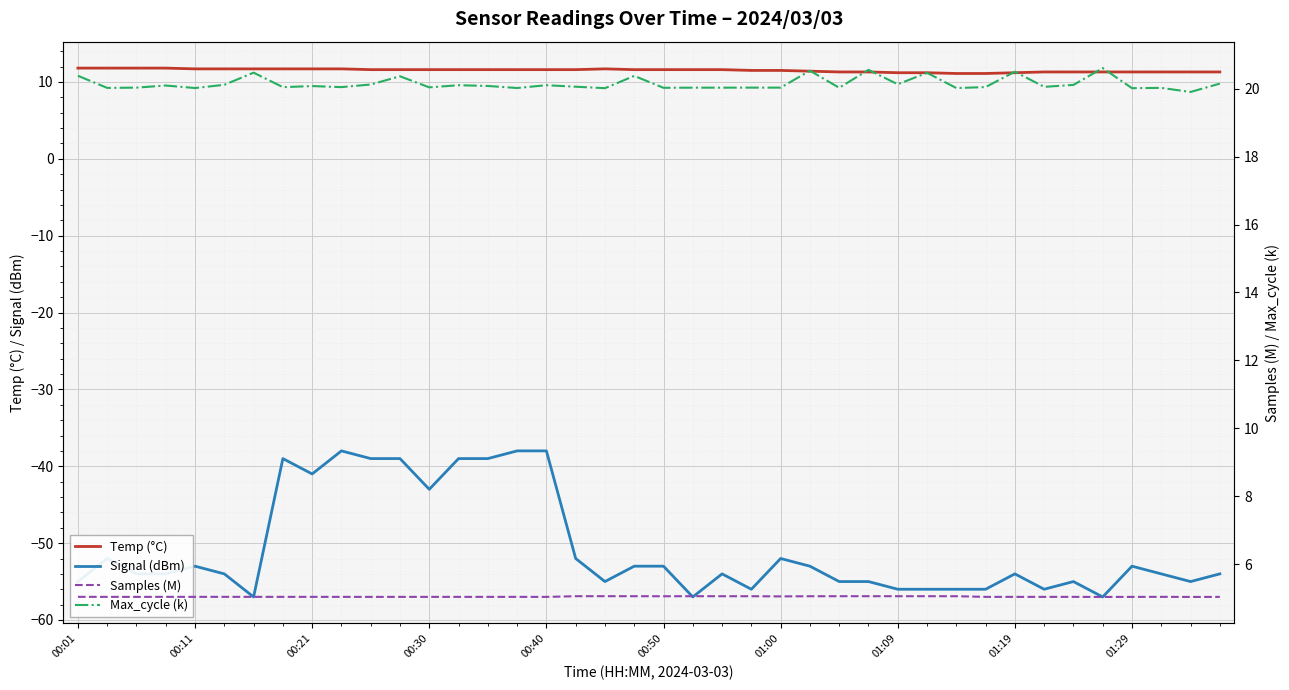

Does the chart display data point markers on the line(s)?

No